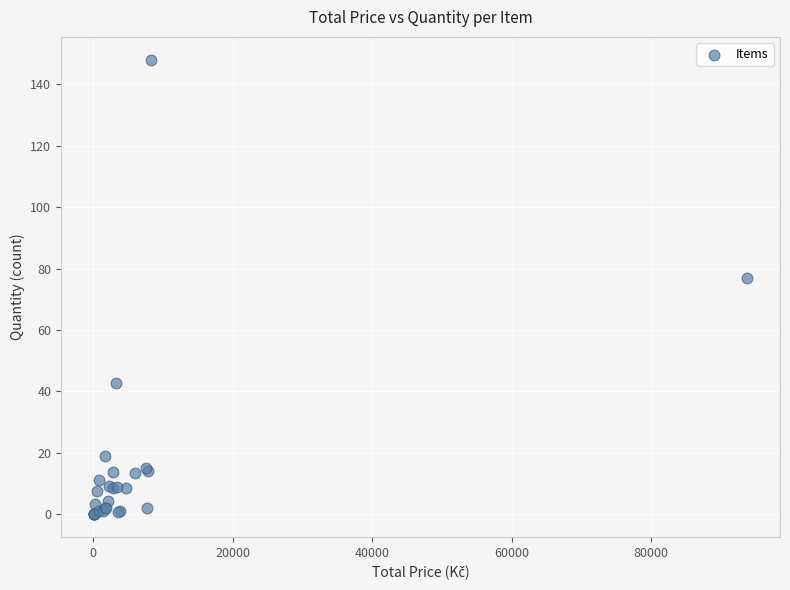

What Y value in the scatter plot is closest to 74?

77.0